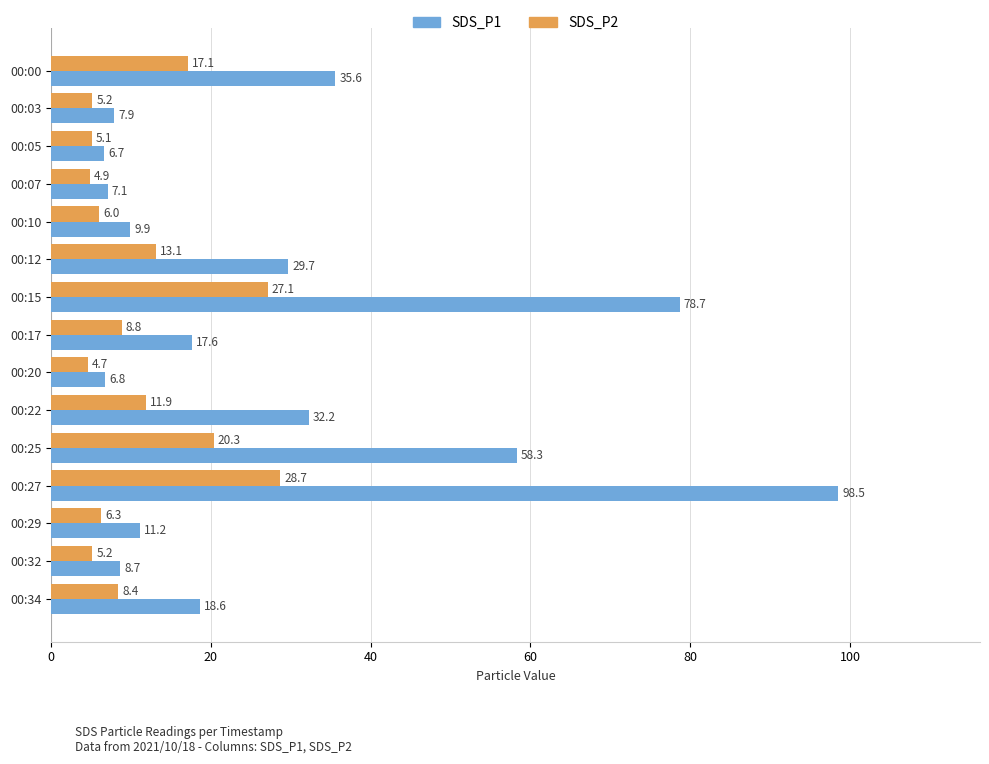

Which series has the largest total across all categories?

SDS_P1